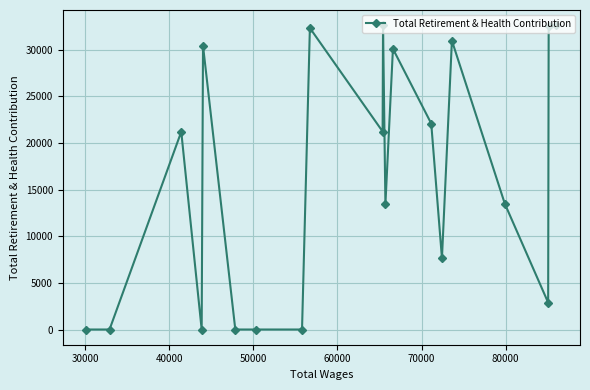

What is the difference between the maximum and minimum values?

32603